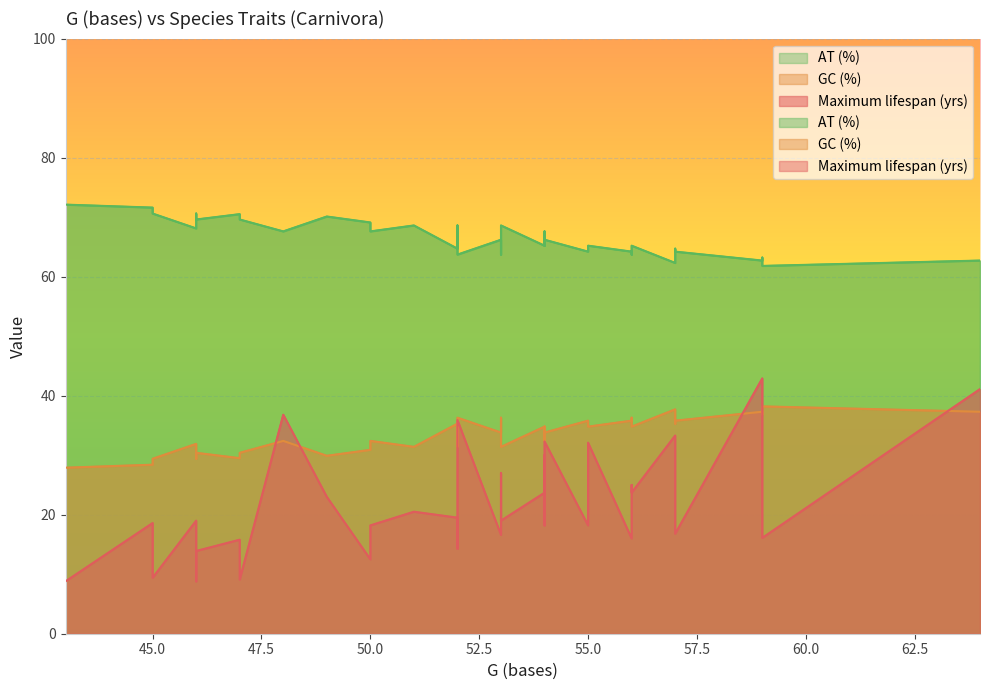

What is the difference between the Maximum lifespan (yrs) values at Nandinia binotata and Helarctos malayanus?

14.9